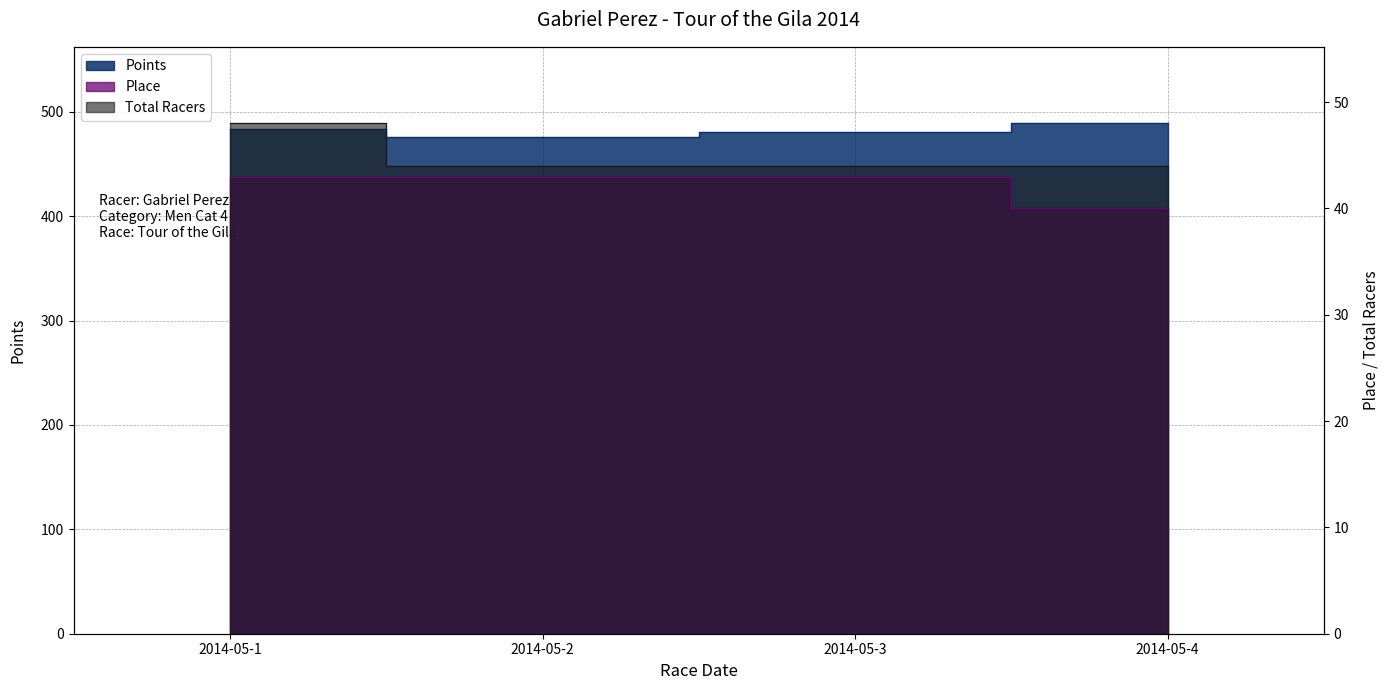

What is the value of the Total Racers point at the 3rd from the left?

44.0